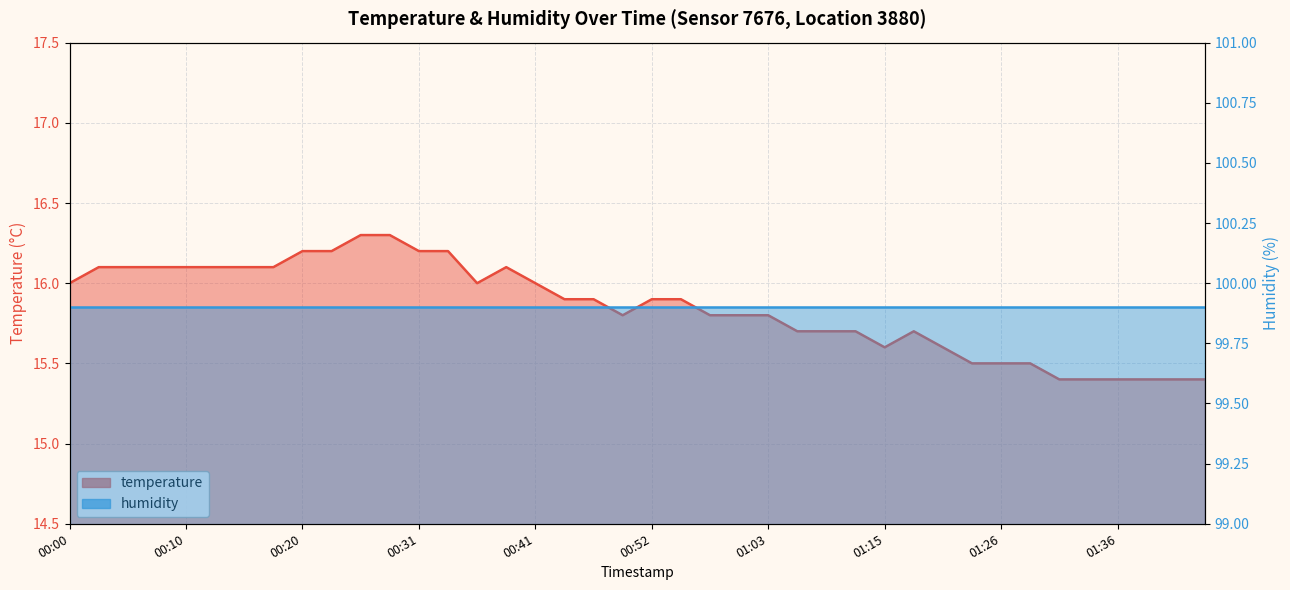

How many points are lower than both their immediate neighbors (excluding endpoints)?

3